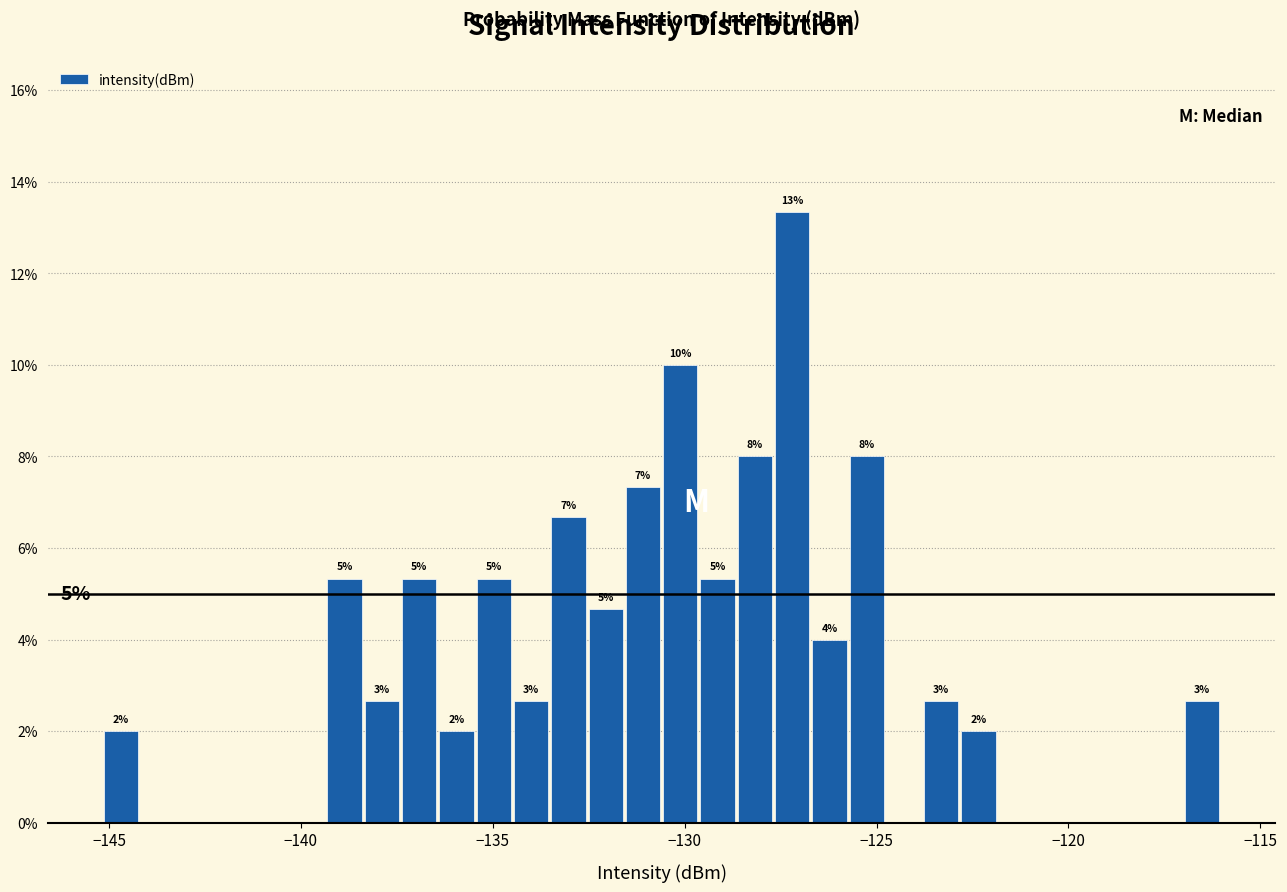

Around what value on the x-axis is the tallest bar? Give the approximate position of its centre, as read against the axis.

-127.0